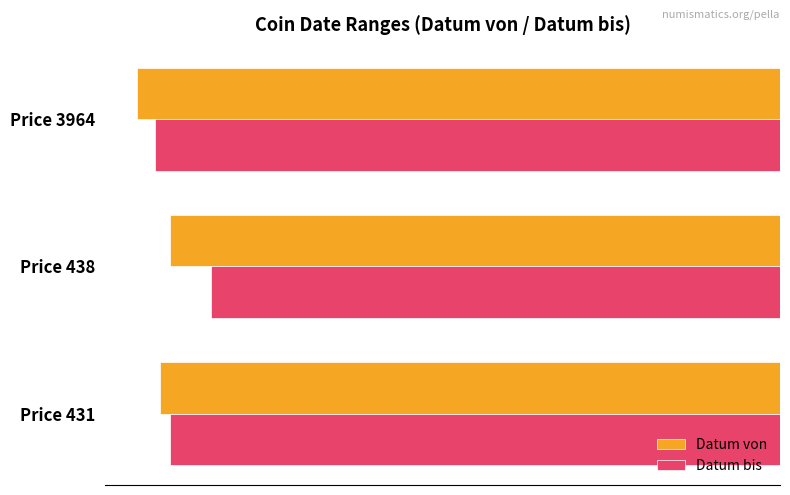

What is the difference between the Datum bis values at Price 438 and Price 431?

21